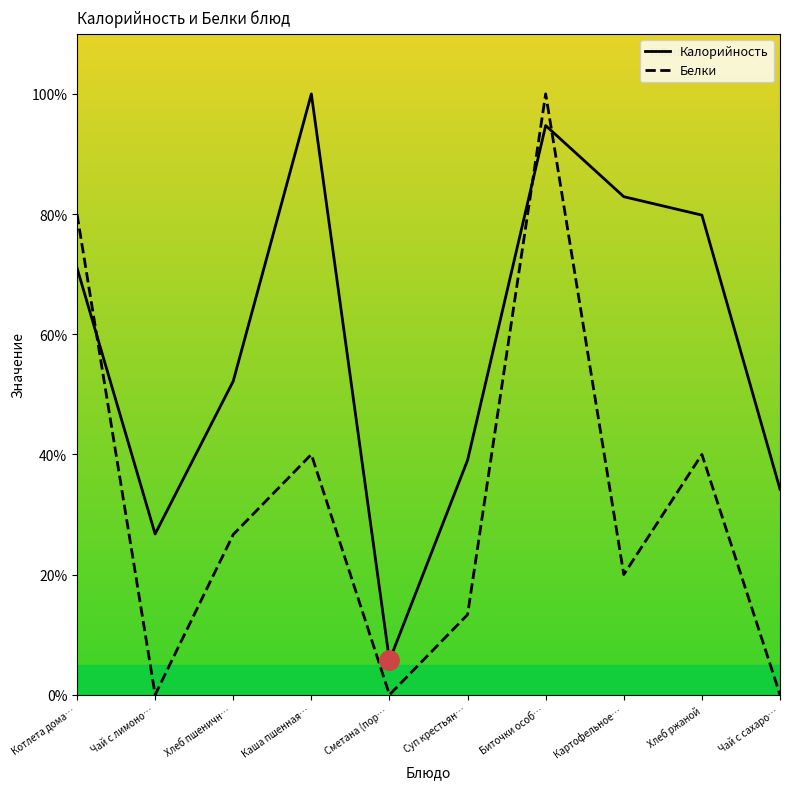

Where is Белки nearest to the value 50?

Каша пшенная…